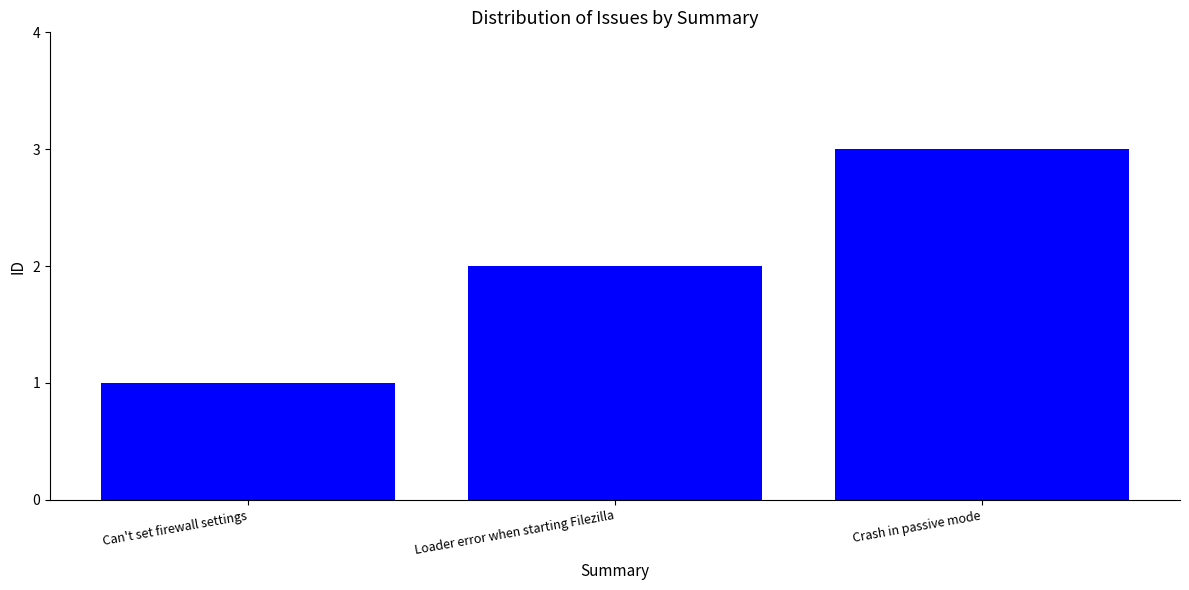

What is the average value?

2